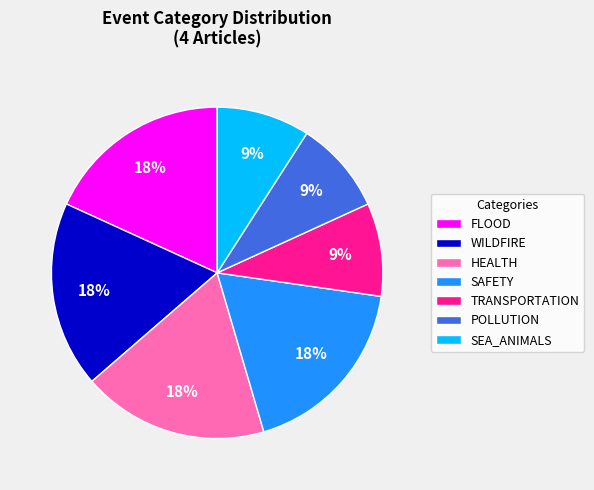

What is the ratio of the value at HEALTH to the value at FLOOD?

1.0